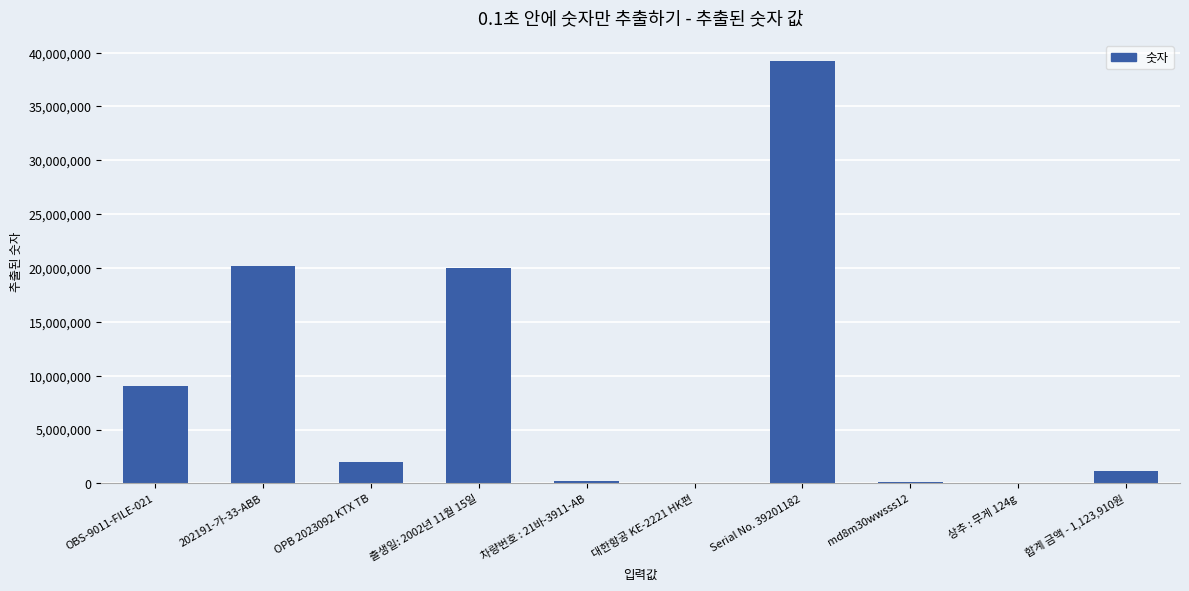

Is it true that the value at md8m30wwsss12 is 83012?

True